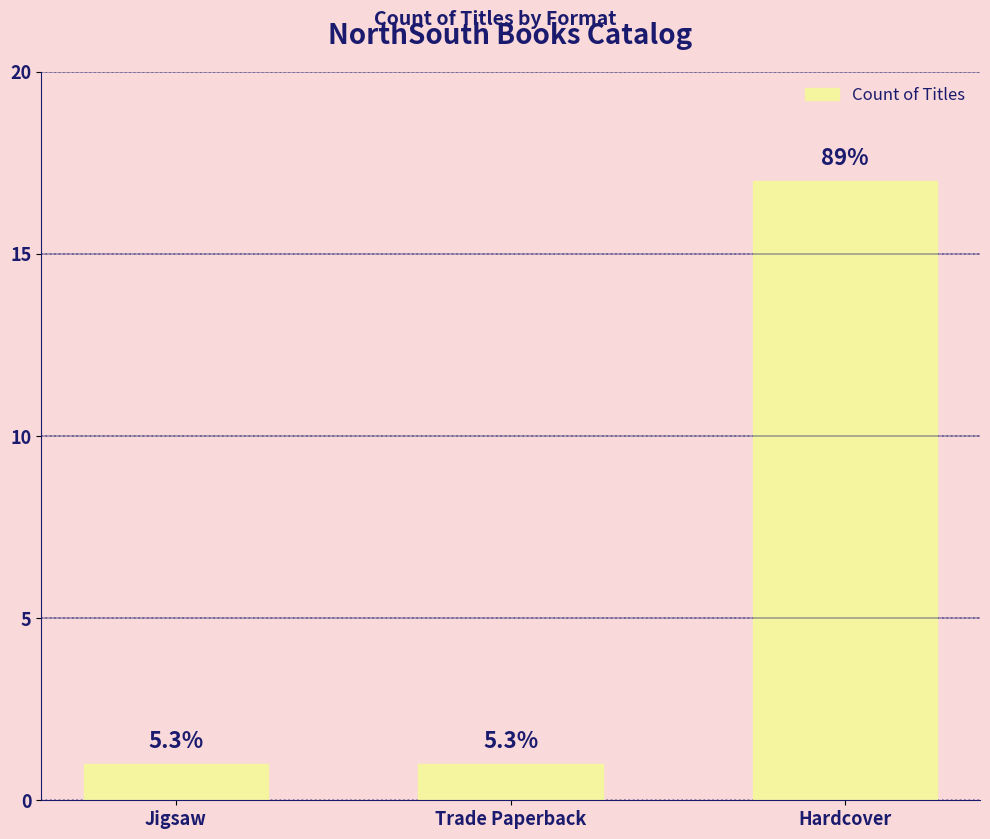

What value does the data have at Hardcover?

17